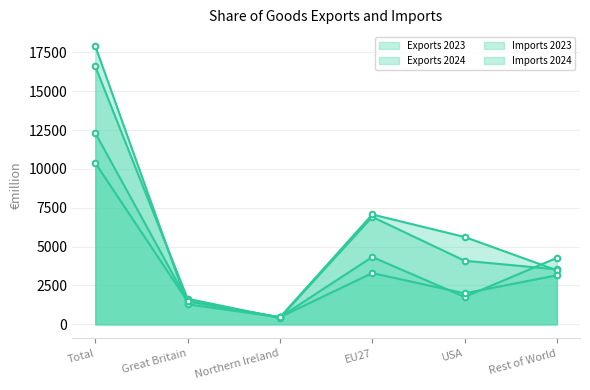

What is the average value of the Exports 2023 series?

5534